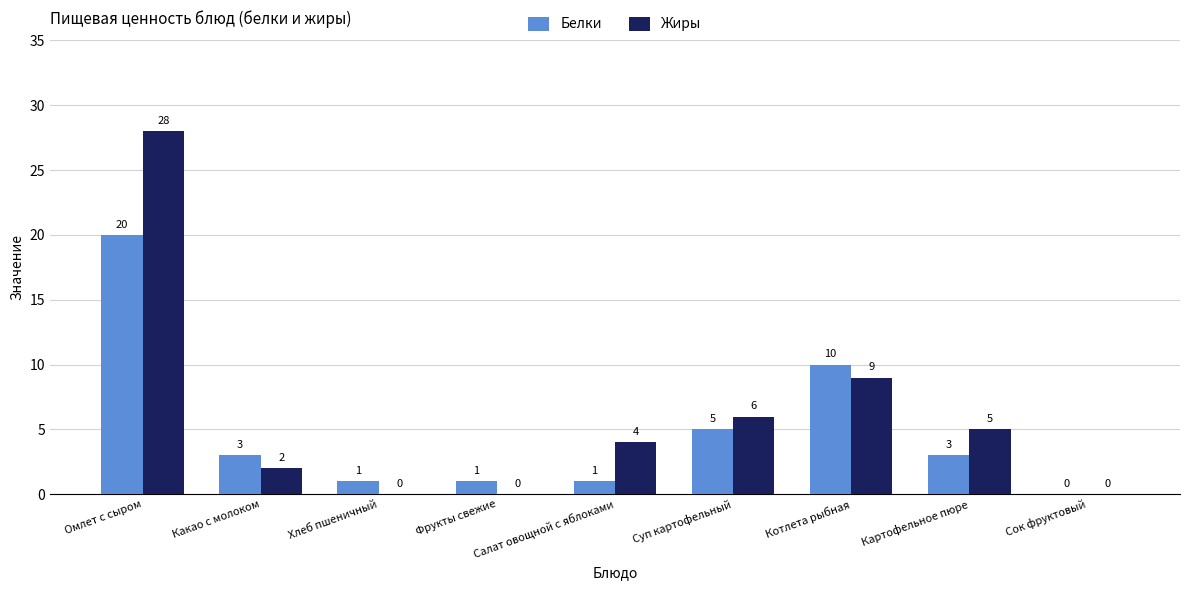

The value of Жиры at Котлета рыбная is 9. True or false?

True